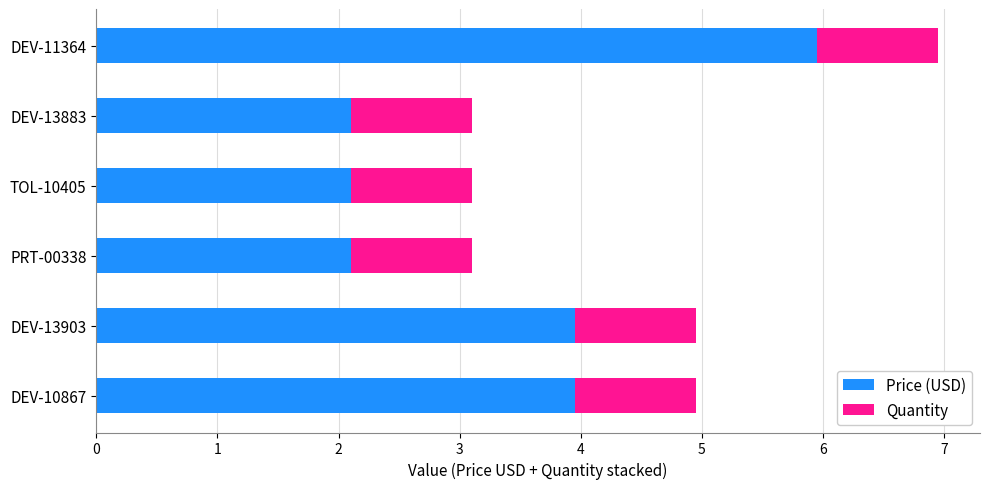

What is the average value of the Price (USD) series?

3.4